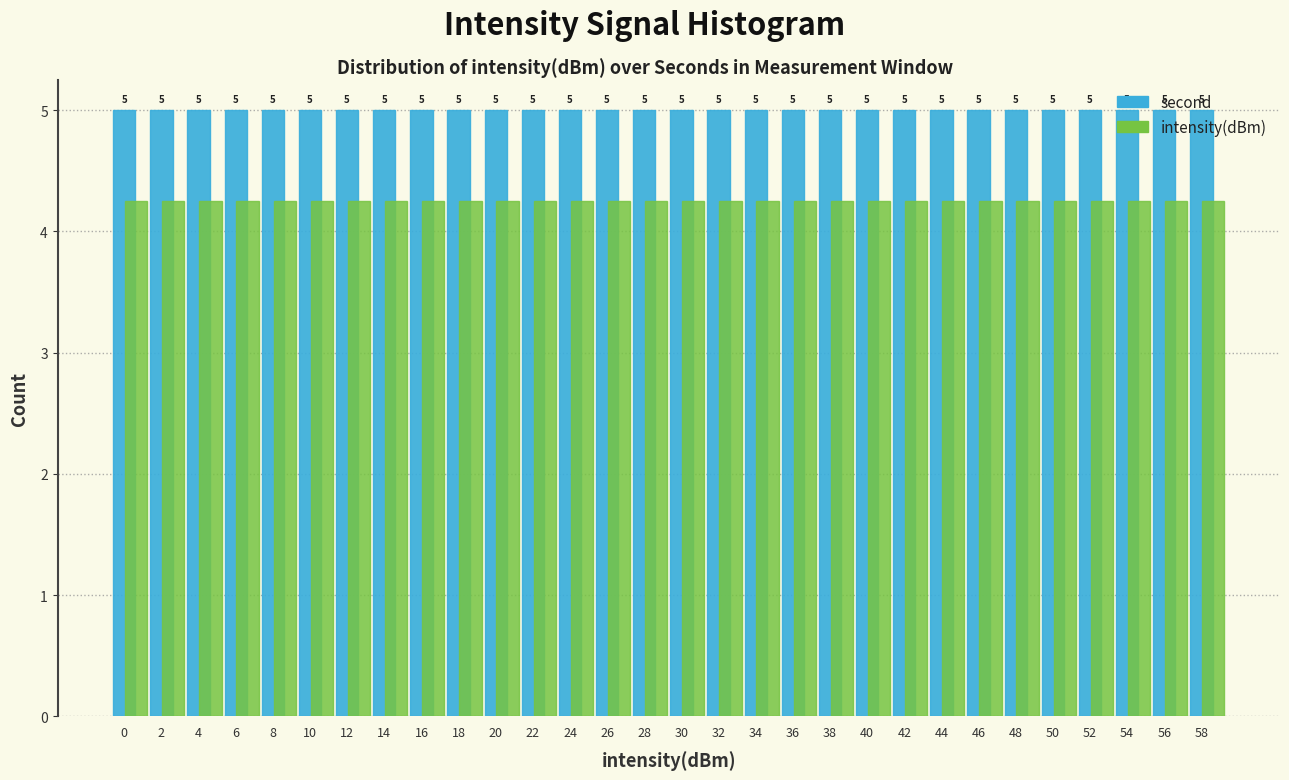

True or false: second has a value of 5.0 at 18.

True